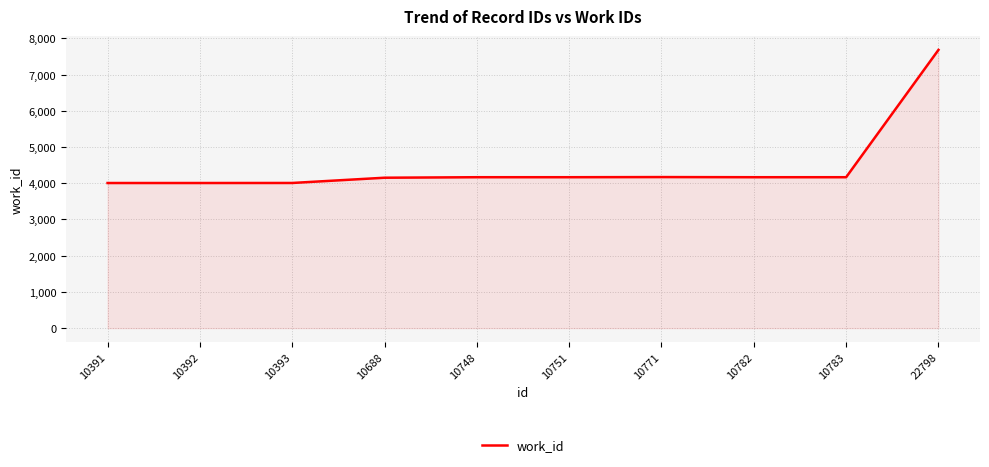

What is the difference between the values at 10688 and 10783?

14